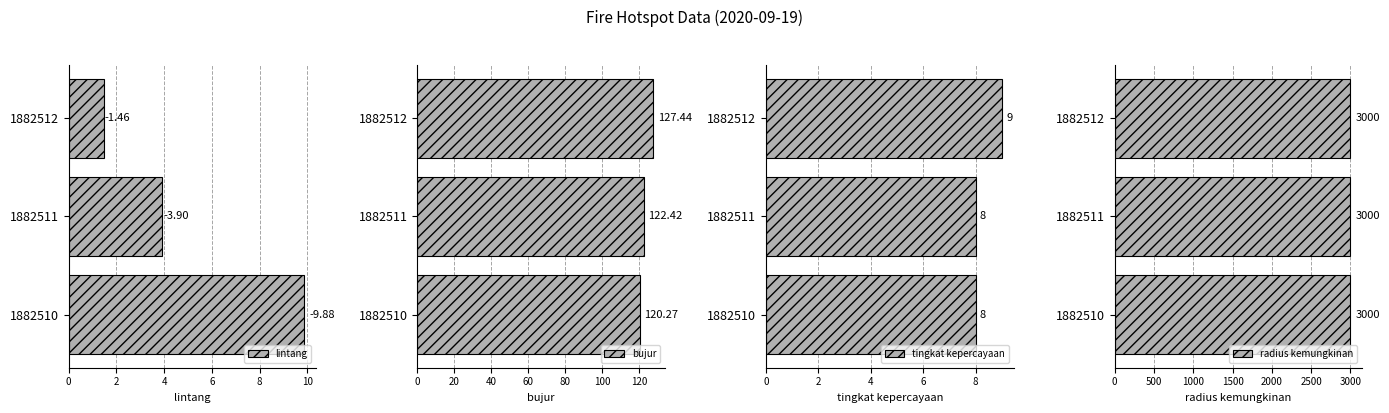

Rank the categories by bujur value from lowest to highest.

1882510, 1882511, 1882512